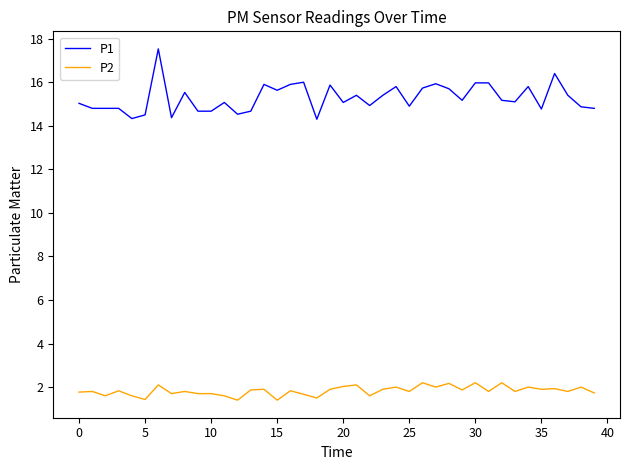

Which series has the largest range (max minus min)?

P1